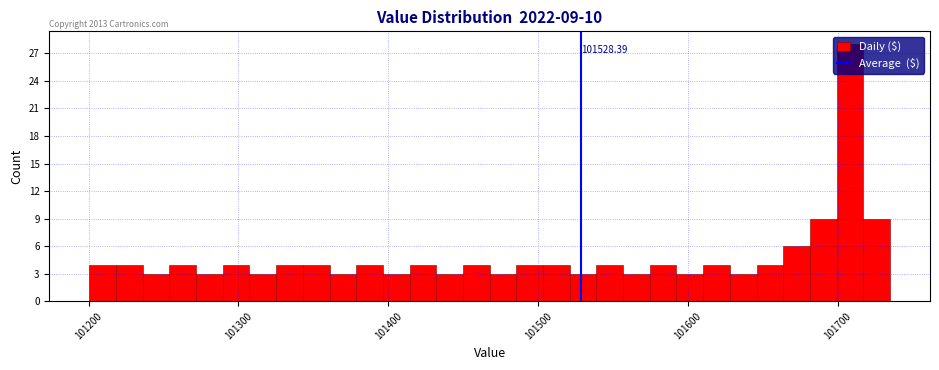

Around what value on the x-axis is the tallest bar? Give the approximate position of its centre, as read against the axis.

101710